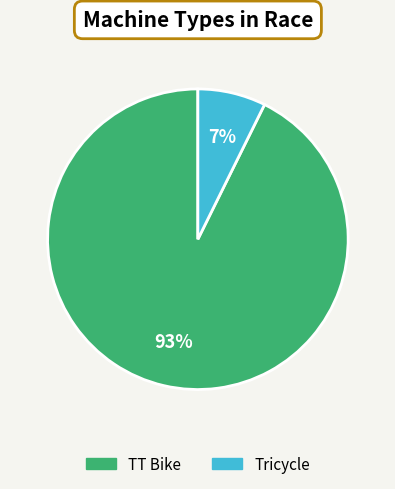

To the nearest percent, what is the average slice percentage?

50%